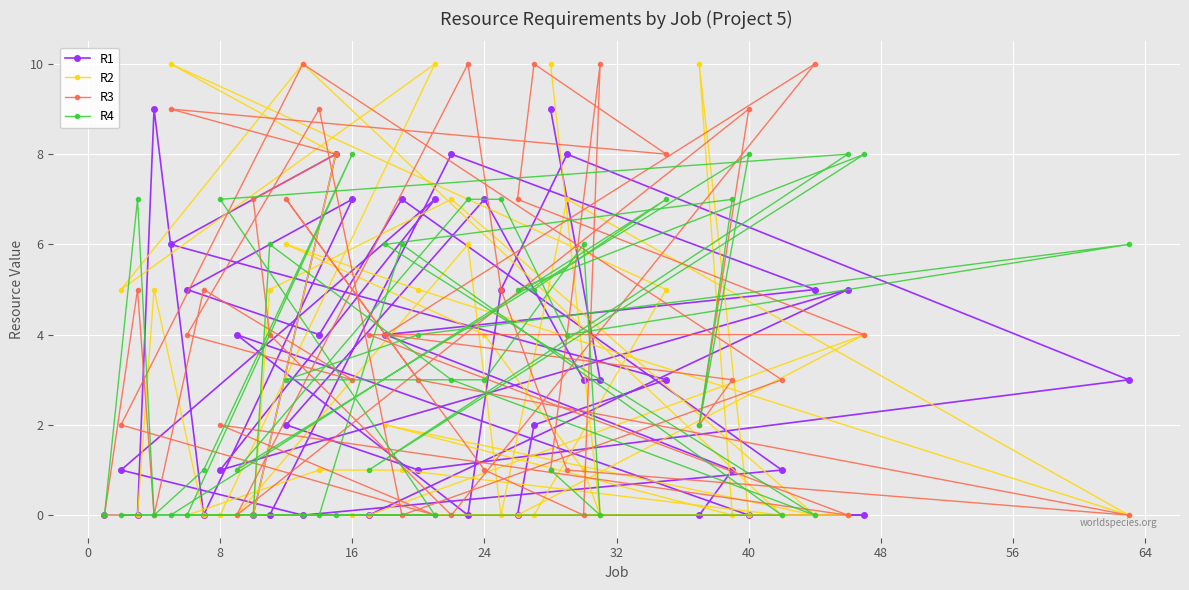

Which series has the largest total across all categories?

R3